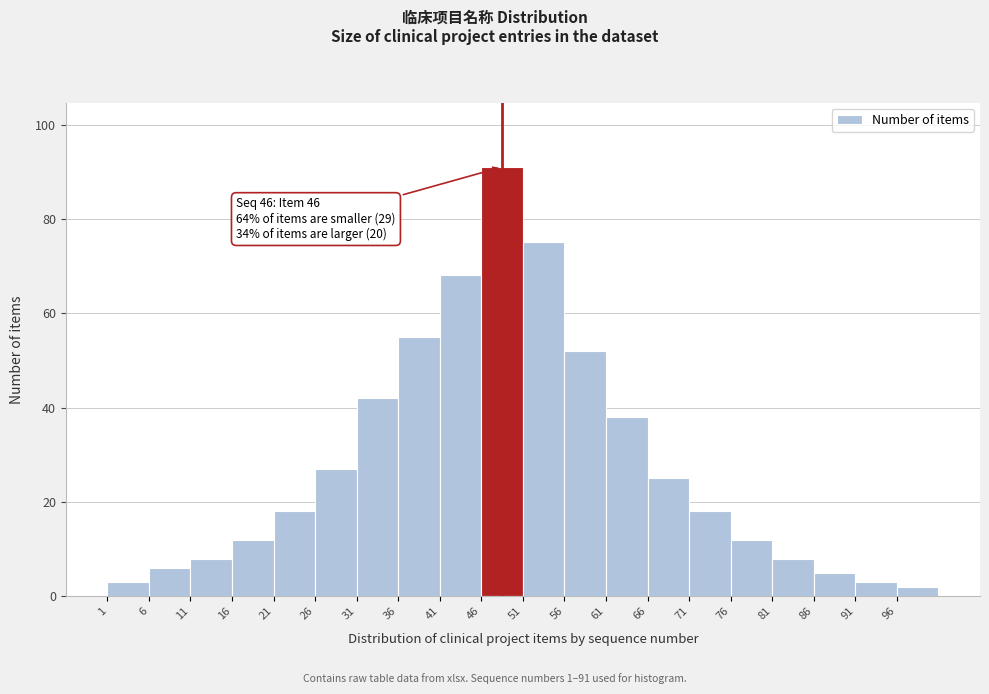

Over which range of the x-axis is the bar tallest?

46 to 51